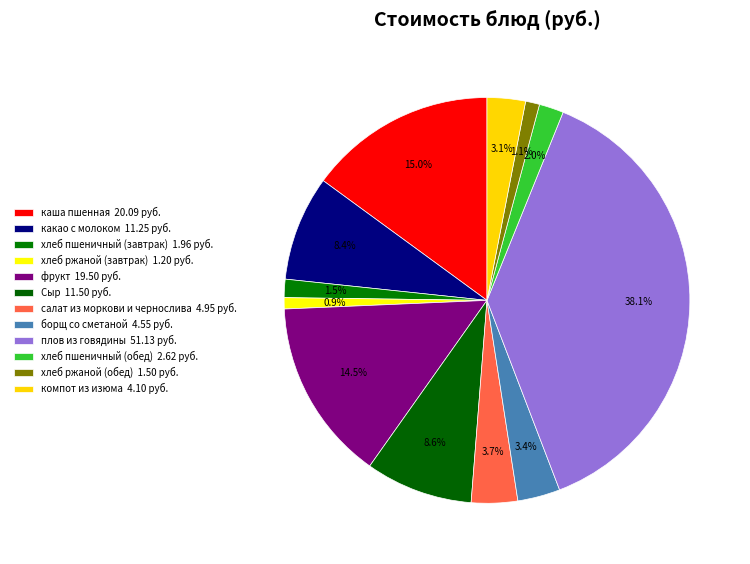

How many slices are in this pie chart?

12